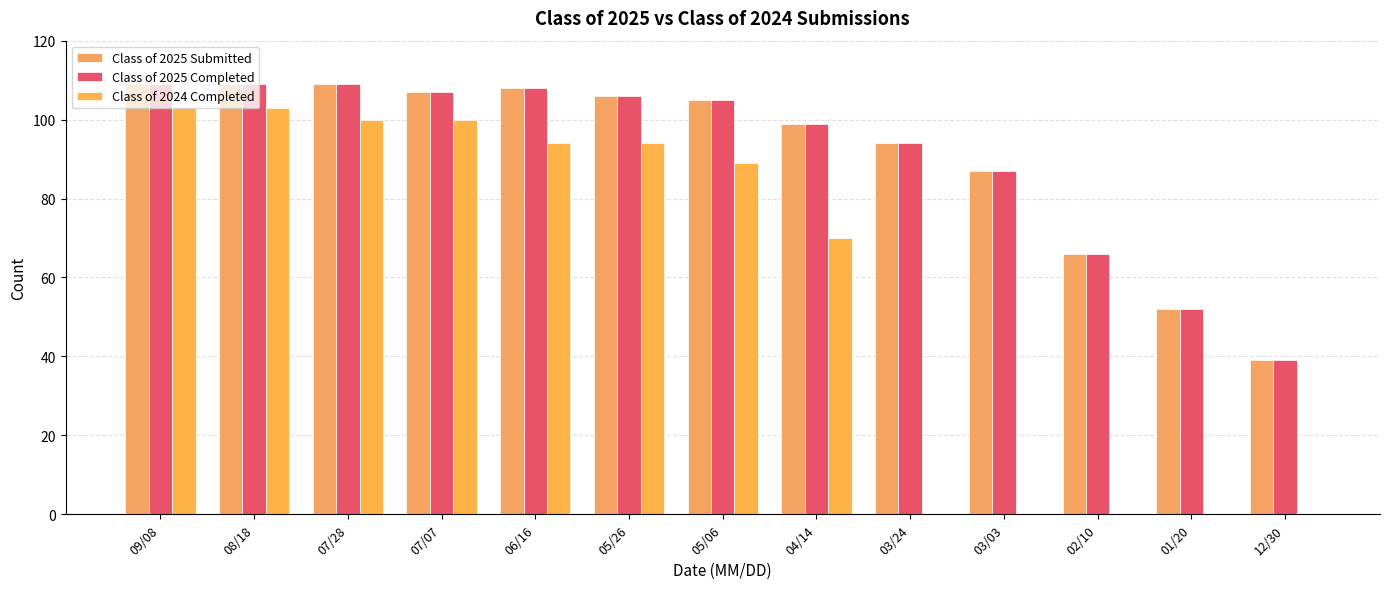

Which category has the lowest value across all series?

03/24